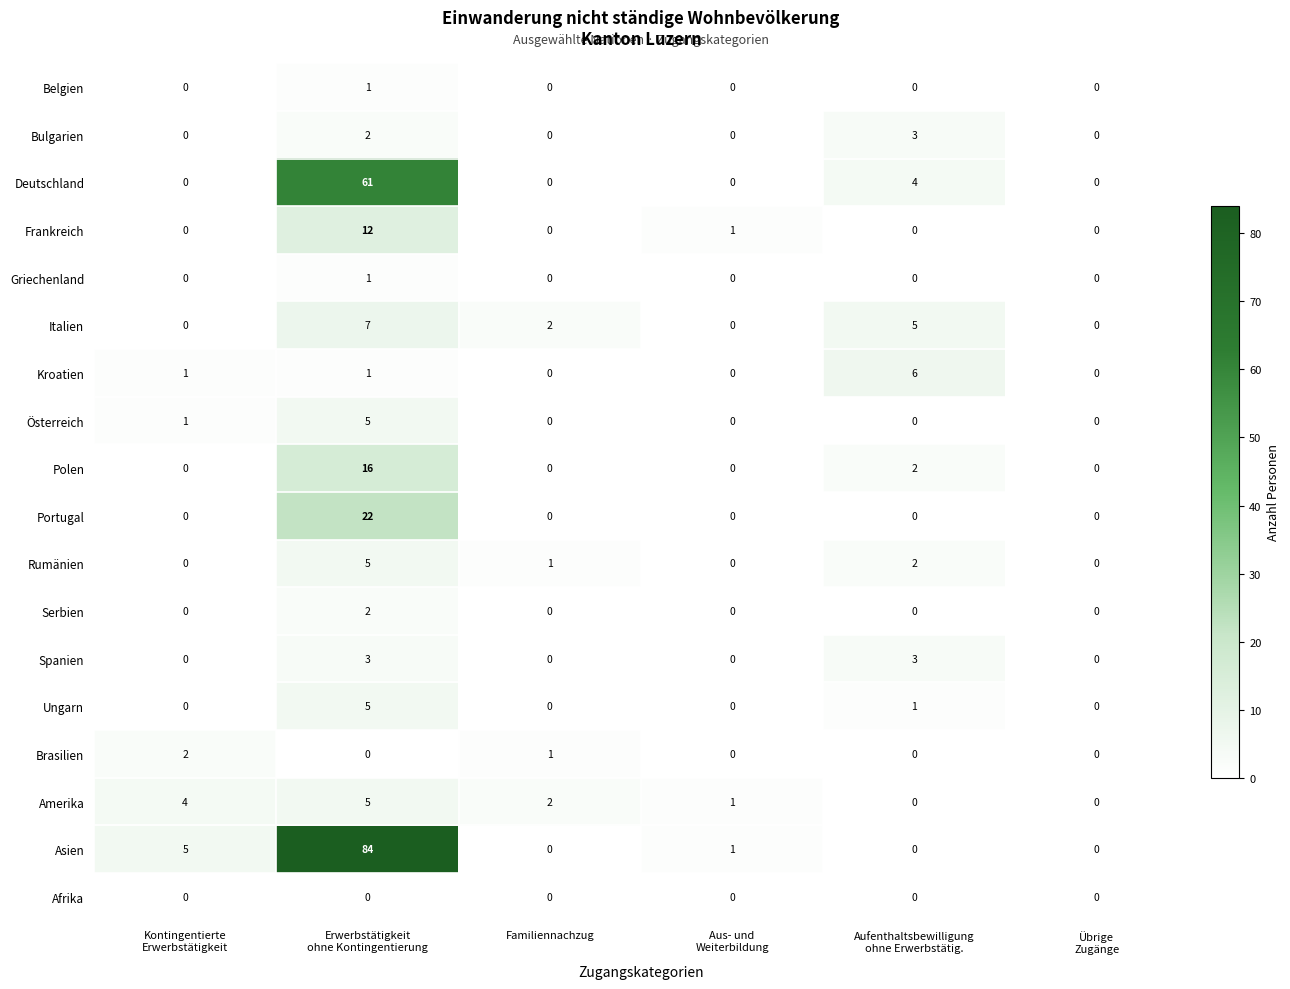

How many Ungarn values are between 0 and 1?

5